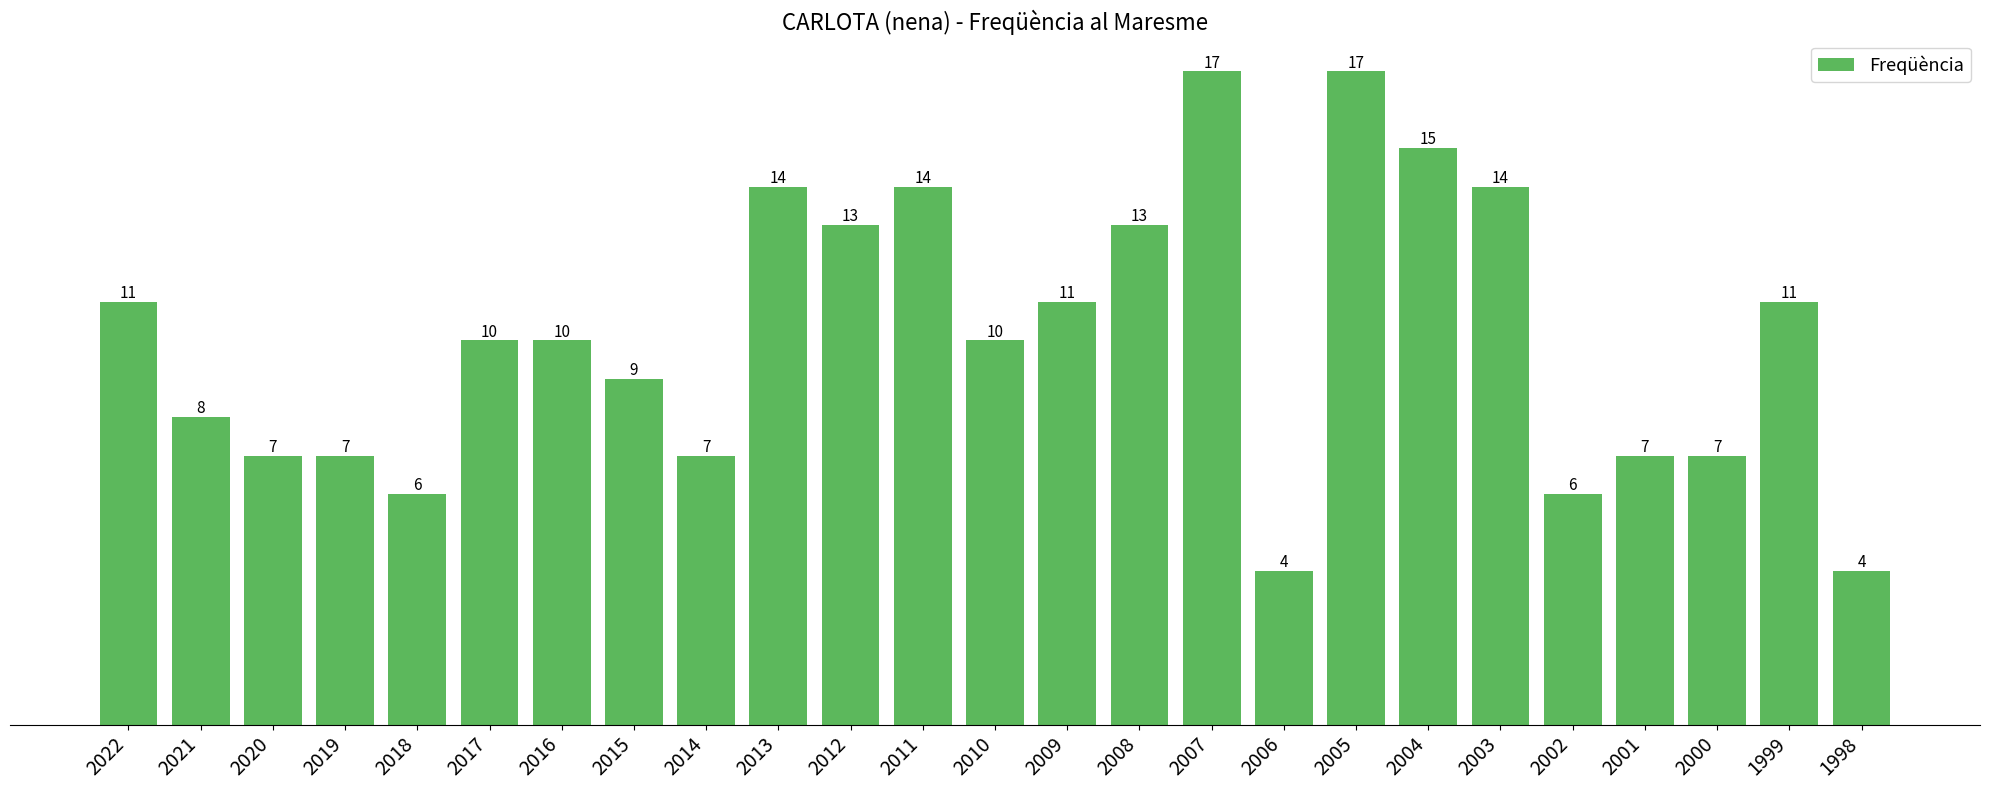

What is the smallest value displayed?

4